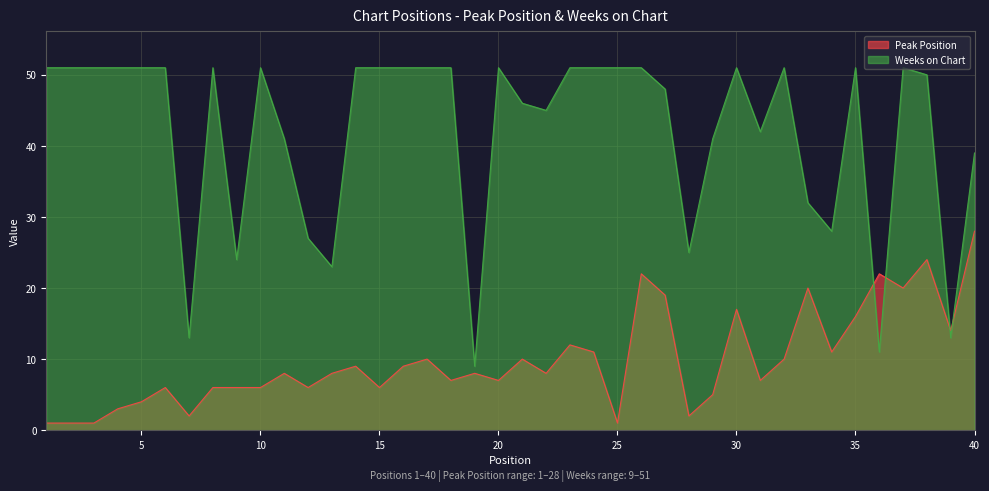

At which category does Peak Position reach its first local valley?

7